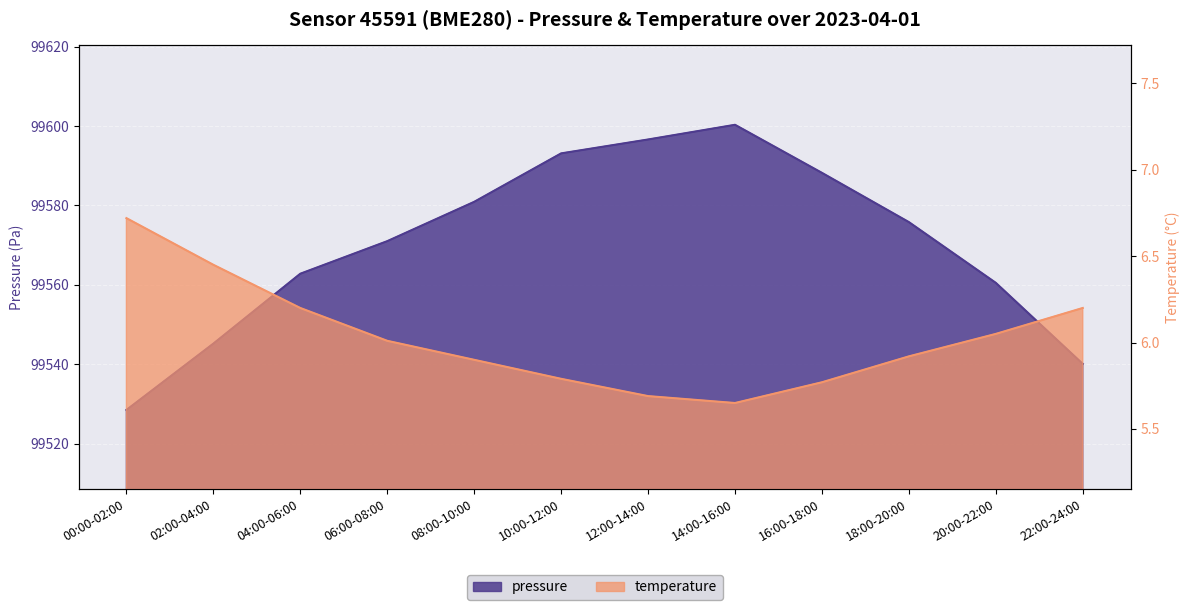

True or false: pressure has a value of 171183.1 at 00:00-02:00.

False